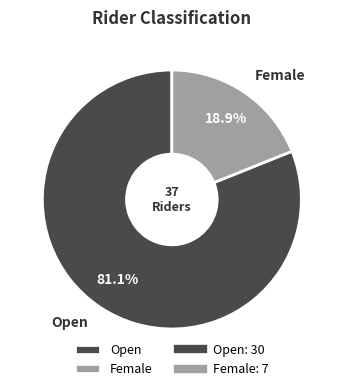

Which category has the smallest portion of the pie?

Female